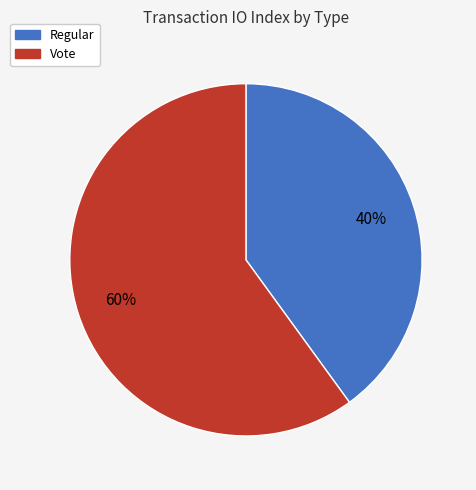

Count the number of slices in the pie.

2